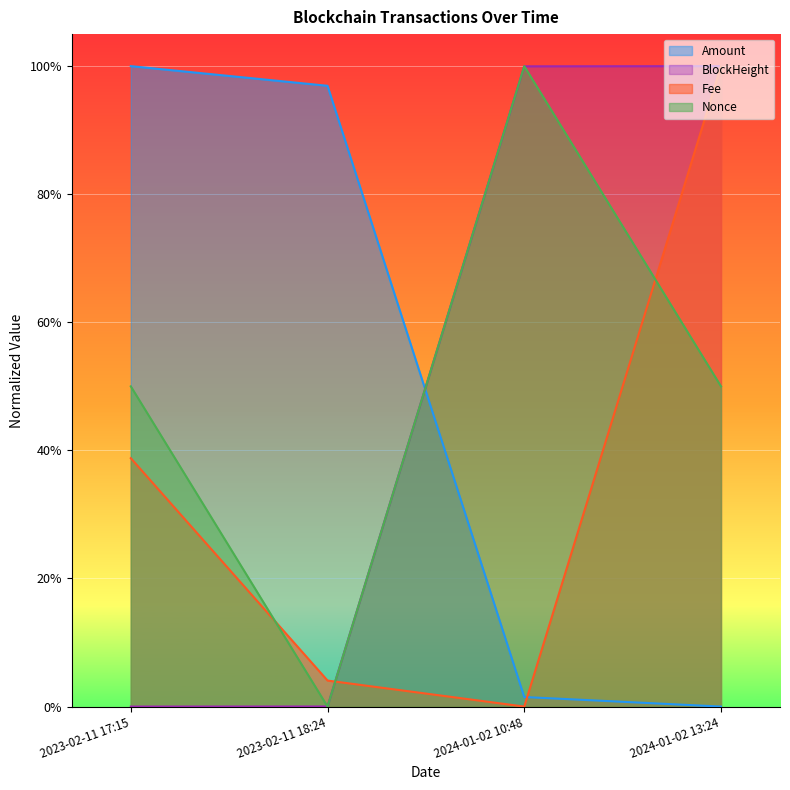

Which category has the lowest value in the BlockHeight series?

2023-02-11 17:15